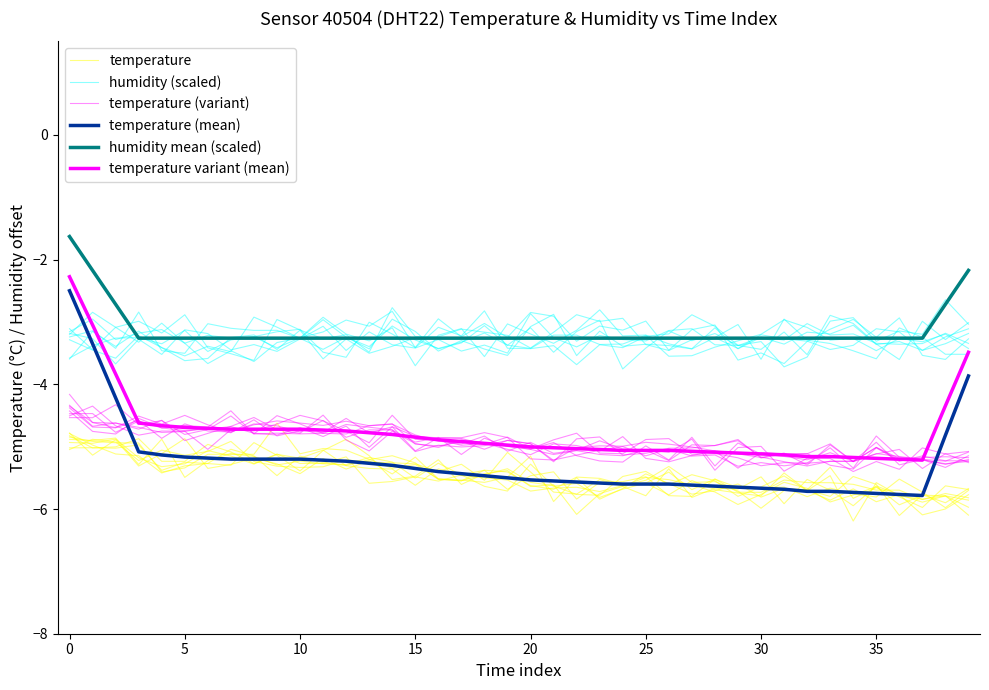

Is it true that temperature (variant) equals -5.0 at 25?

True